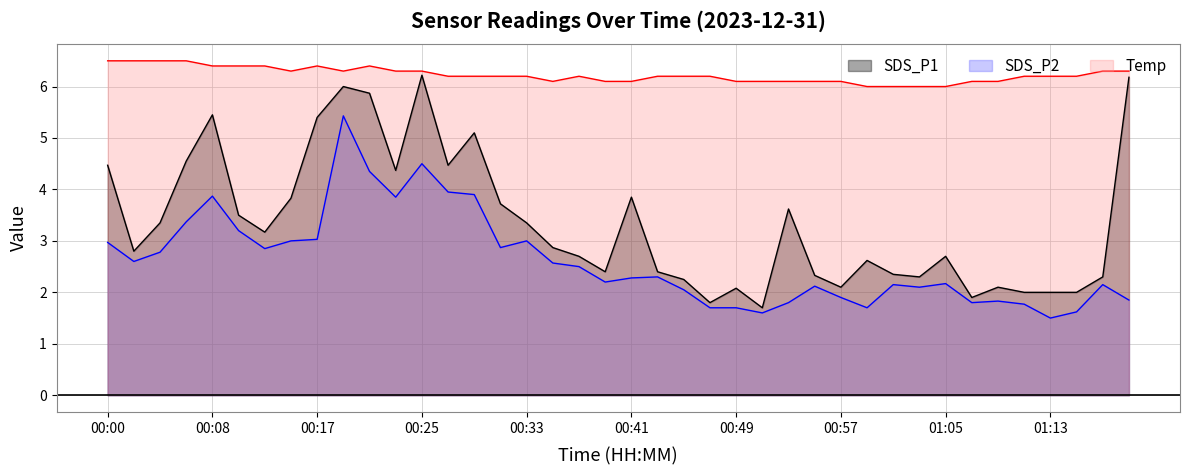

Which series has the largest range (max minus min)?

SDS_P1